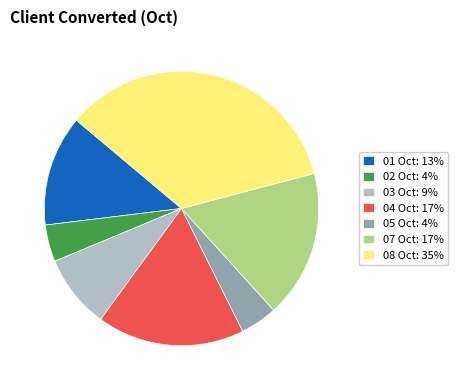

Does 07 Oct: 17% represent more than half of the total?

No